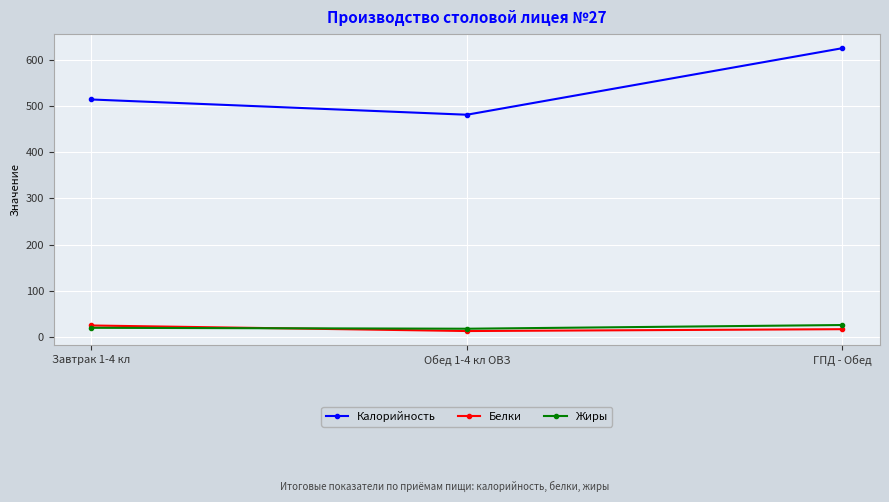

At which label is Жиры closest to 22?

Завтрак 1-4 кл